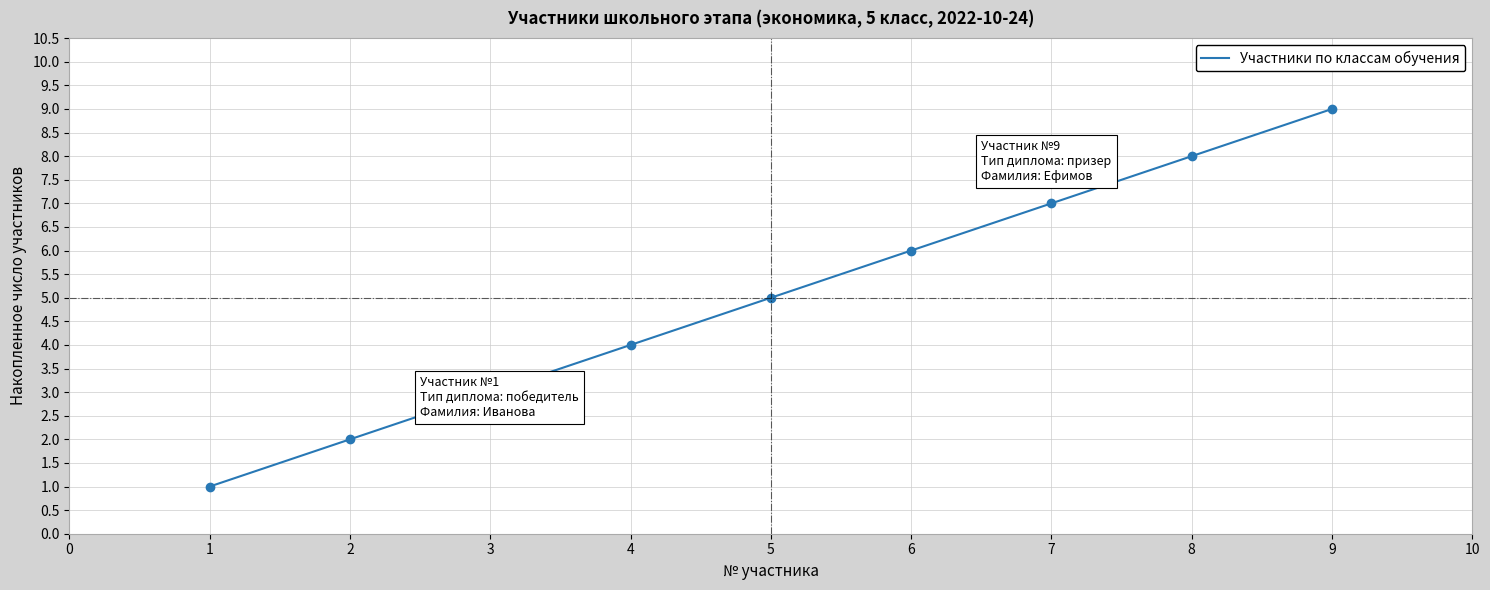

Reading left to right, what are all the values shown in this chart?

1	2	3	4	5	6	7	8	9